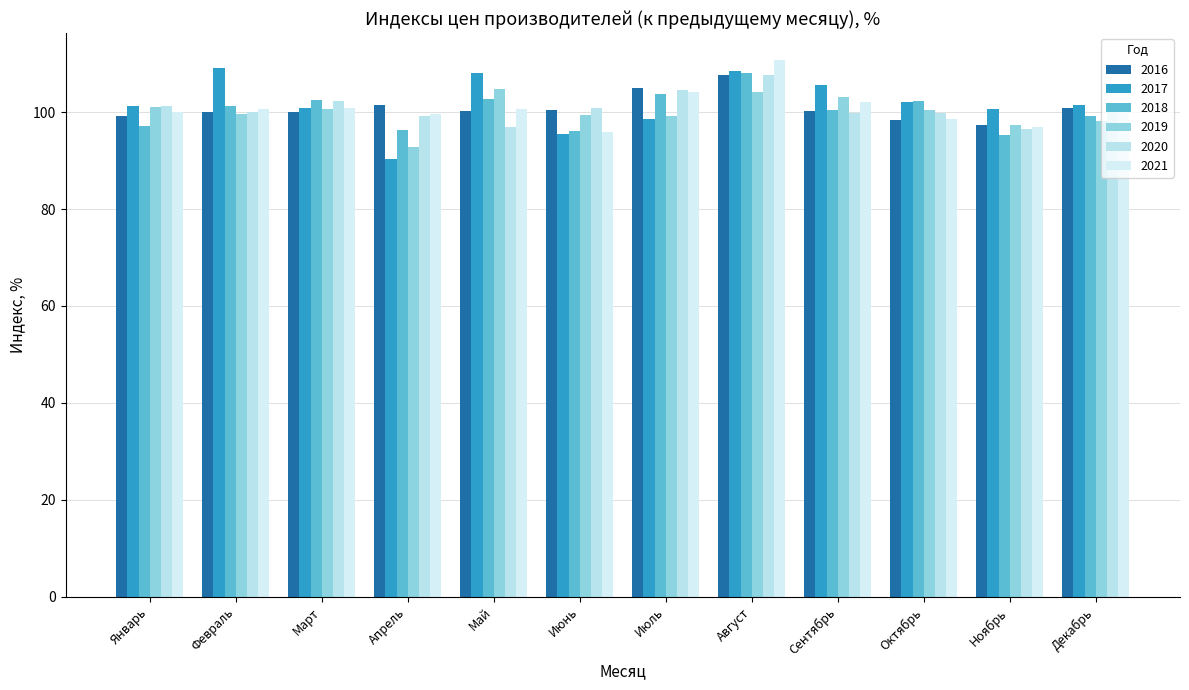

What is the sum of the 2016 values at Ноябрь and Июнь?

197.8